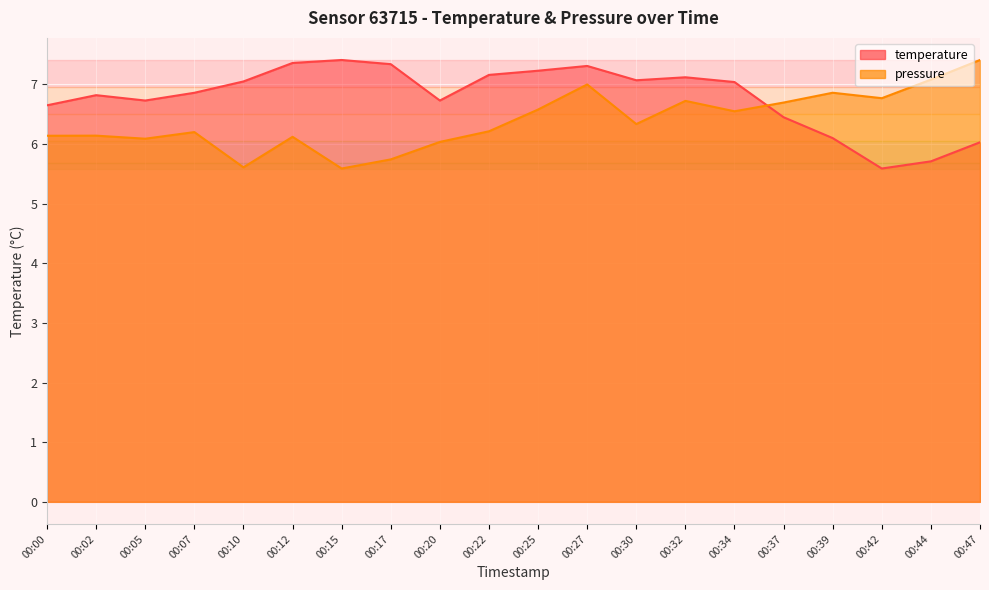

How many lines are shown in the chart?

2